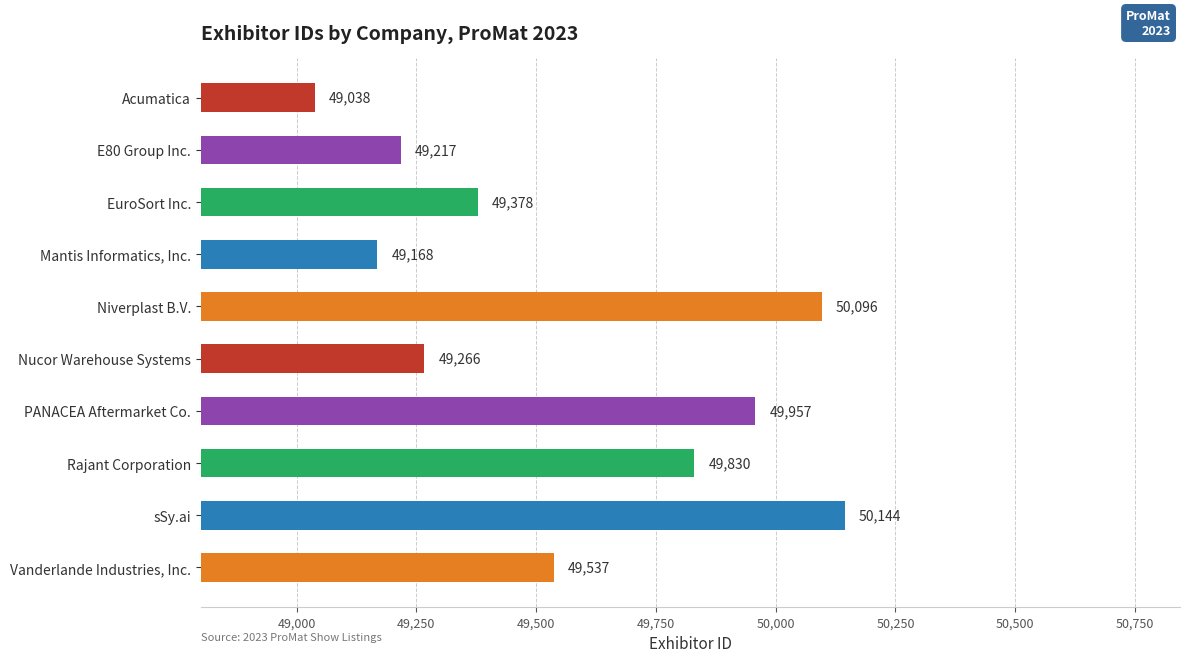

What is the minimum value shown in the chart?

49038